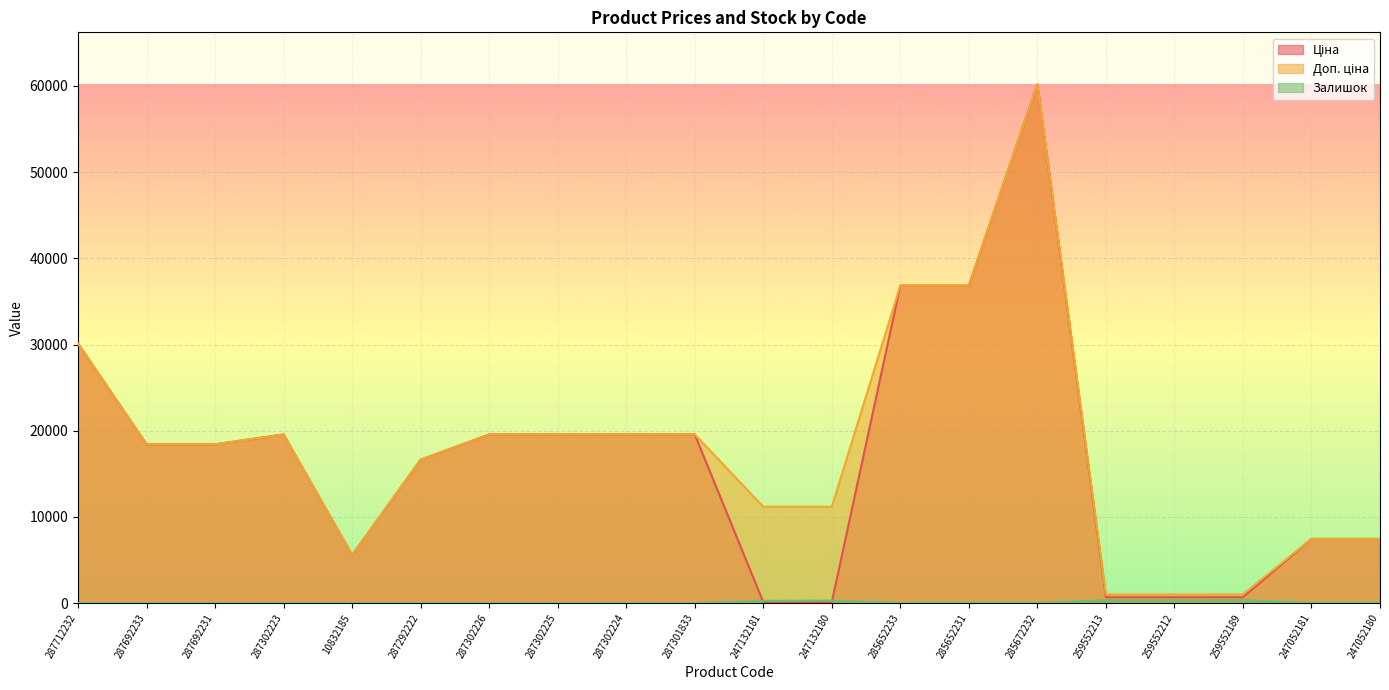

Read the Ціна value at 259552212.

679.8